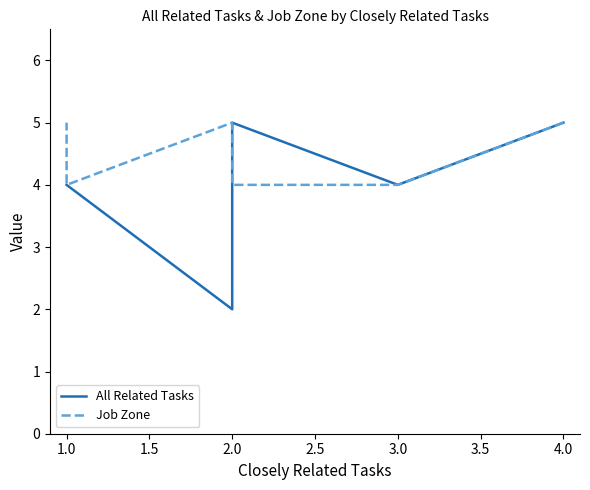

How many interior local valleys does the All Related Tasks series have?

2